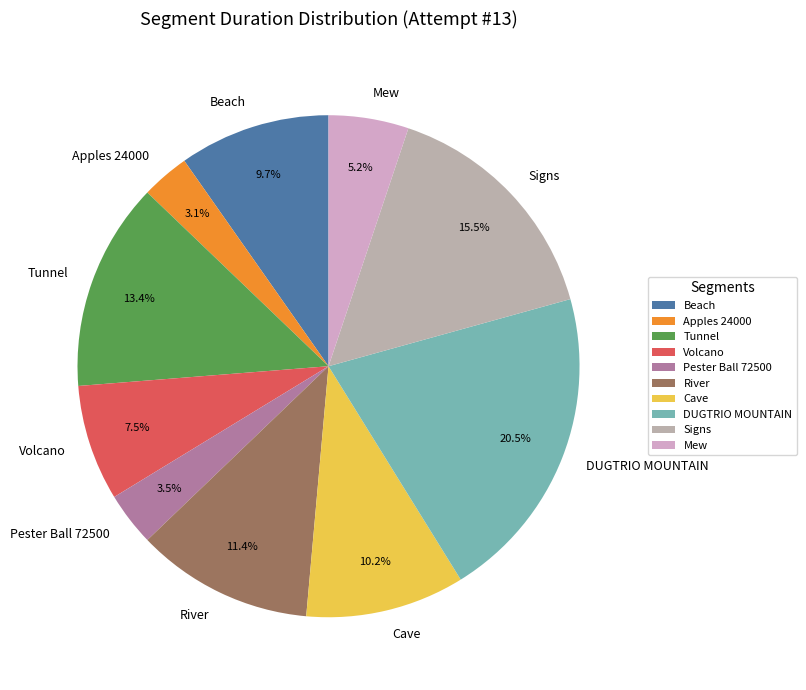

Which slice is the largest?

DUGTRIO MOUNTAIN